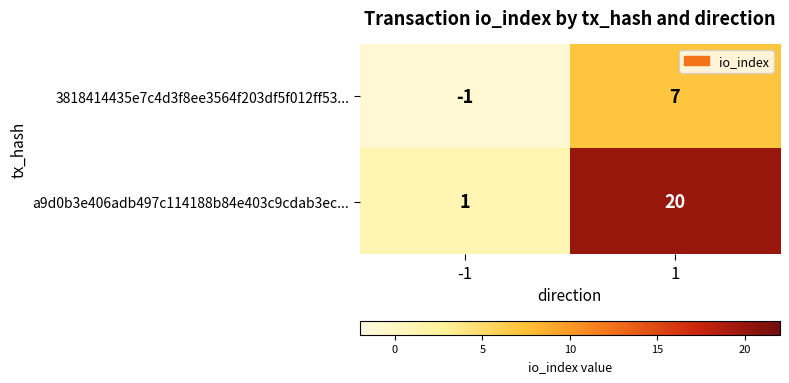

Reading left to right, what are all the values shown in this chart?

3818414435e7c4d3f8ee3564f203df5f012ff53...: -1=-1	1=7
a9d0b3e406adb497c114188b84e403c9cdab3ec...: -1=1	1=20